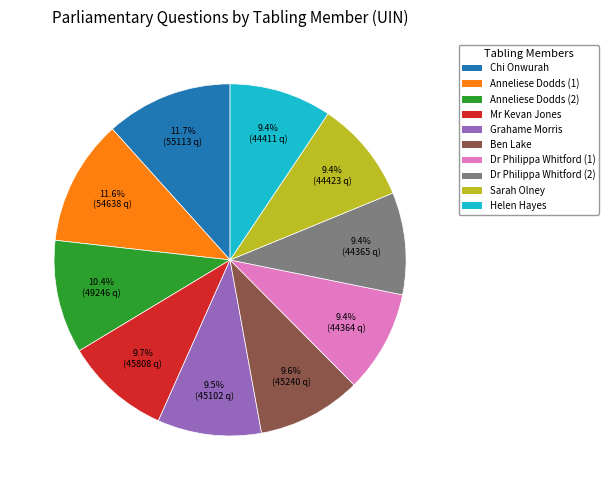

Is there any slice that represents more than half of the pie?

No